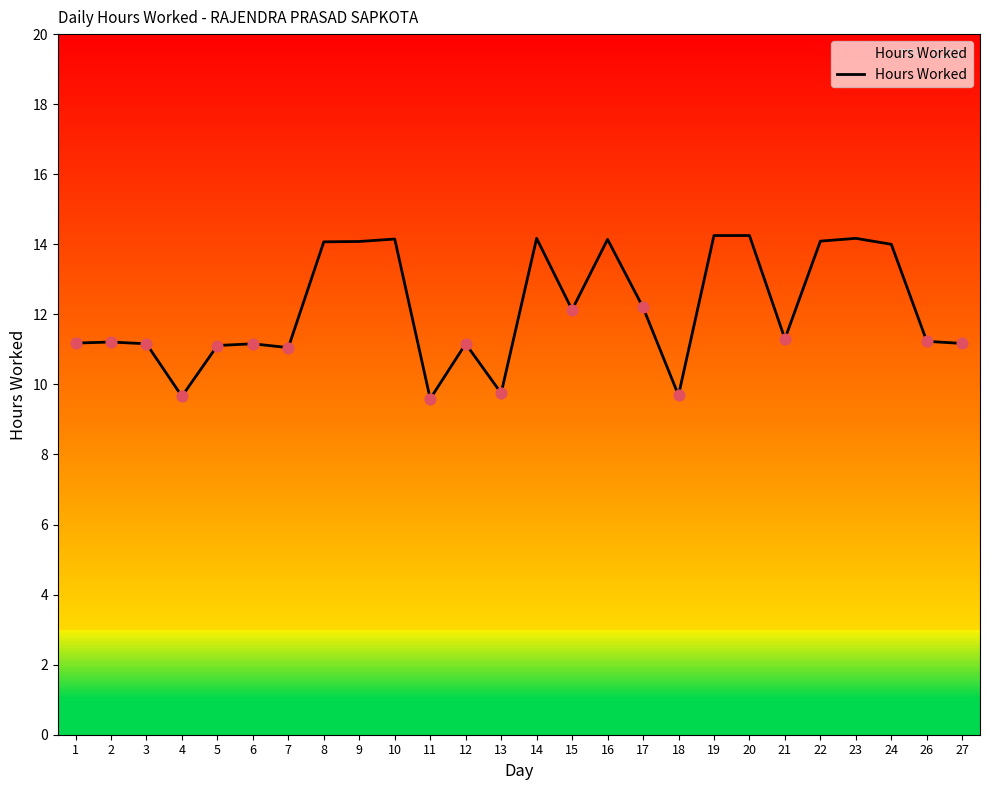

What is the change in value from 5 to 21?

+0.2